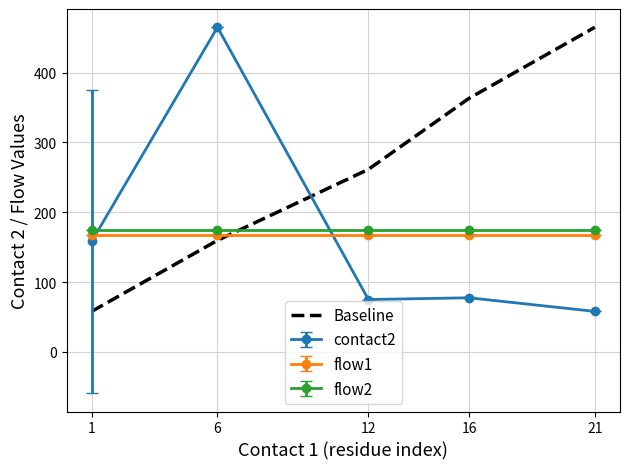

Between 16 and 21, which series saw the biggest shift?

Baseline